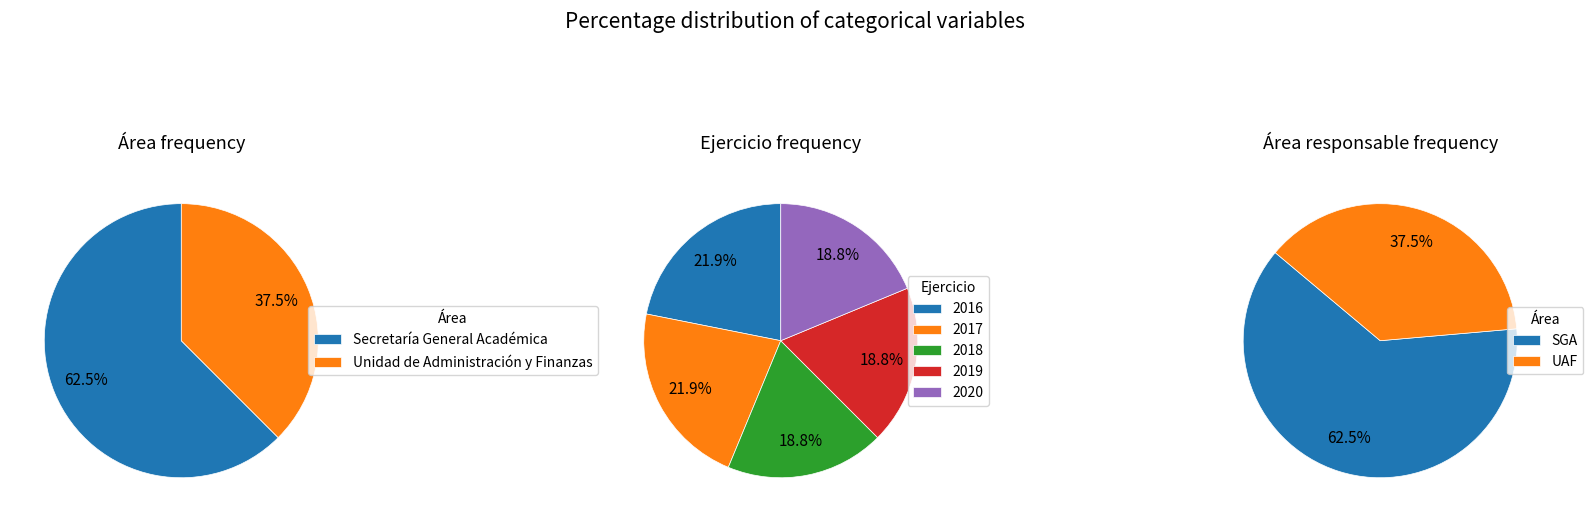

Is the sum of Secretaría General Académica and Unidad de Administración y Finanzas greater than half?

Yes